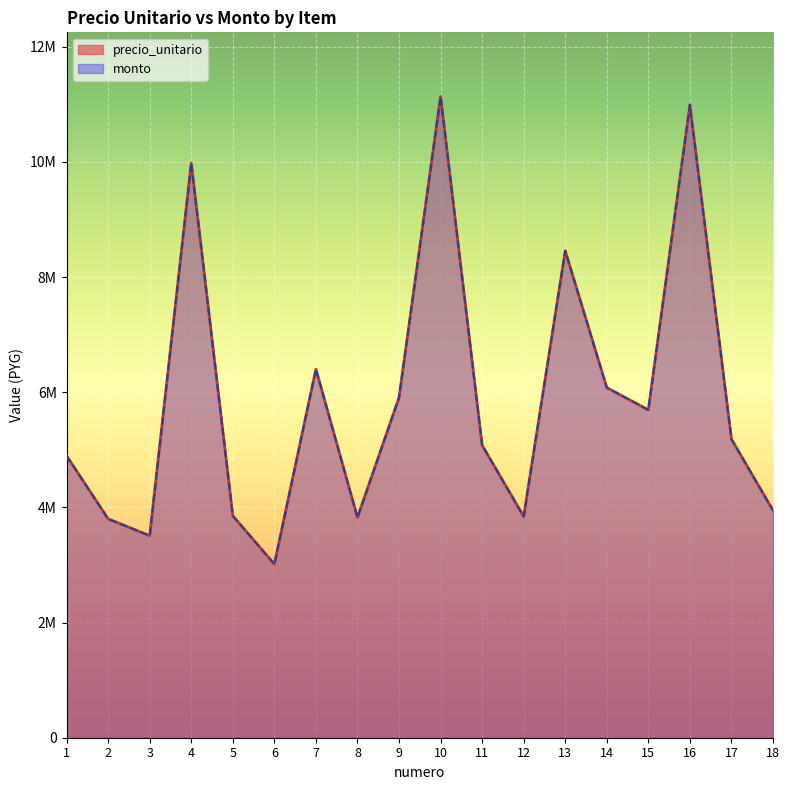

True or false: monto has a value of 4500674 at 6.

False